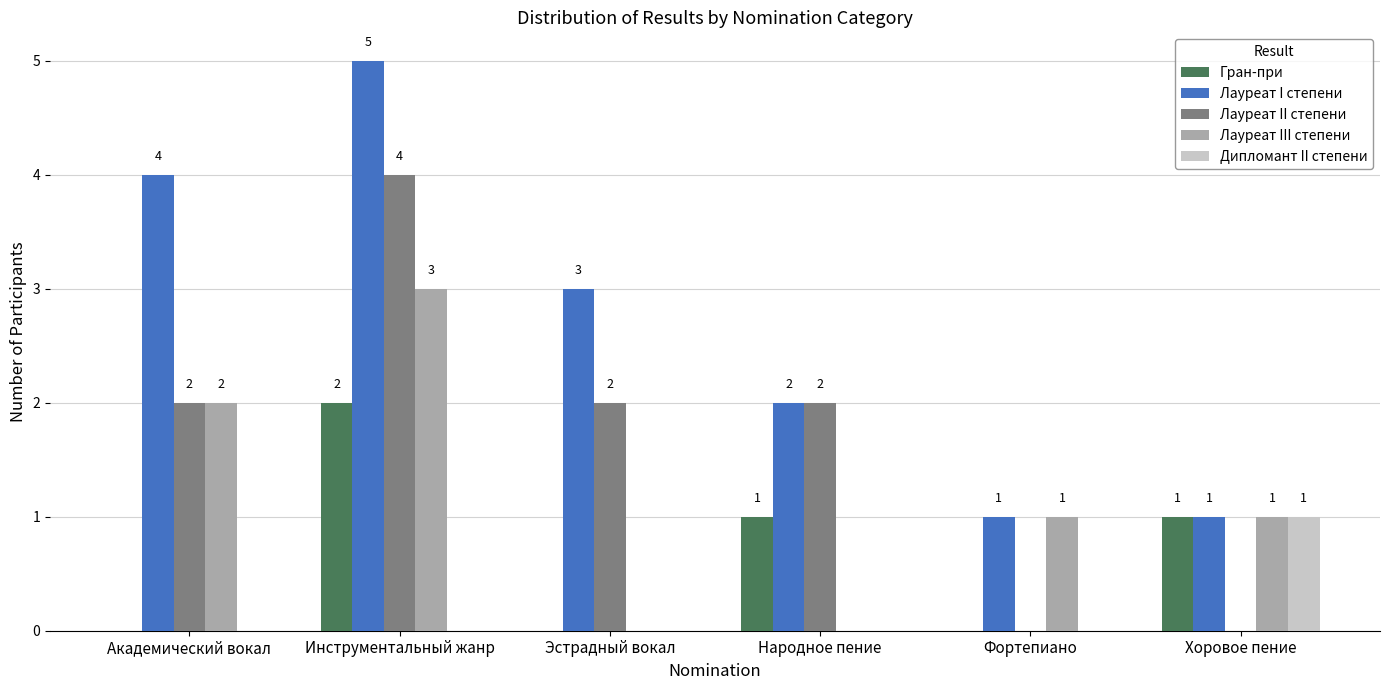

At which category is the sum across all series the highest?

Инструментальный жанр